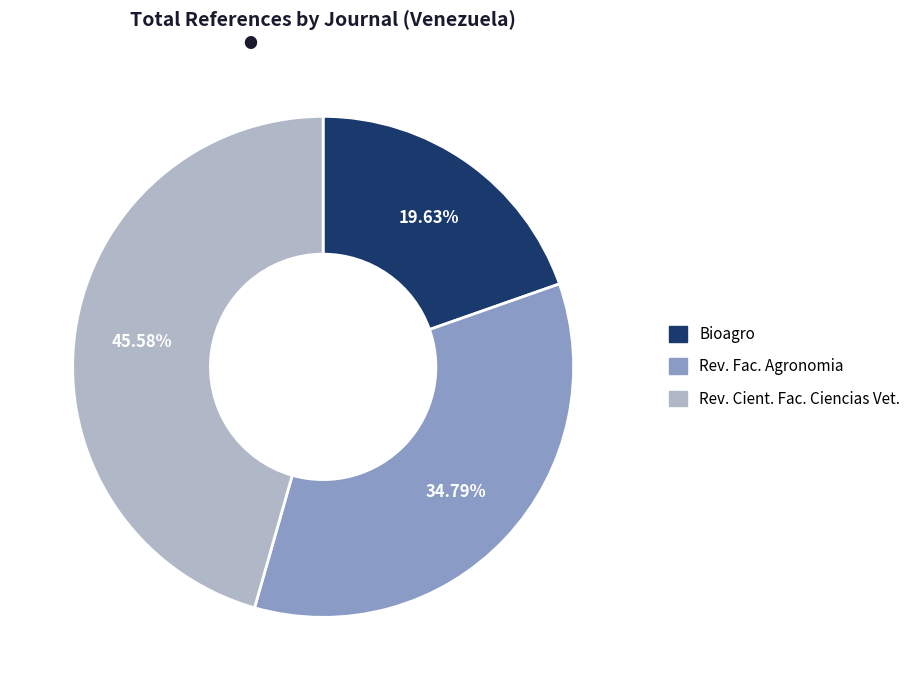

Does any single category account for the majority?

No